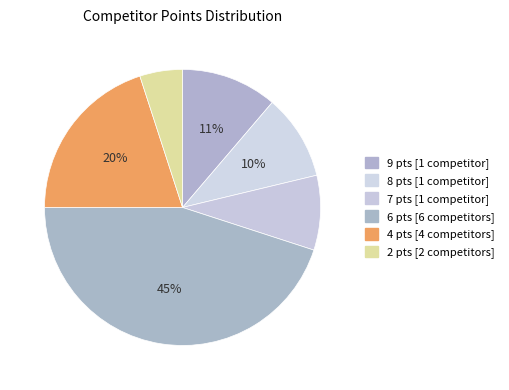

Which category has the smallest portion of the pie?

2 pts [2 competitors]